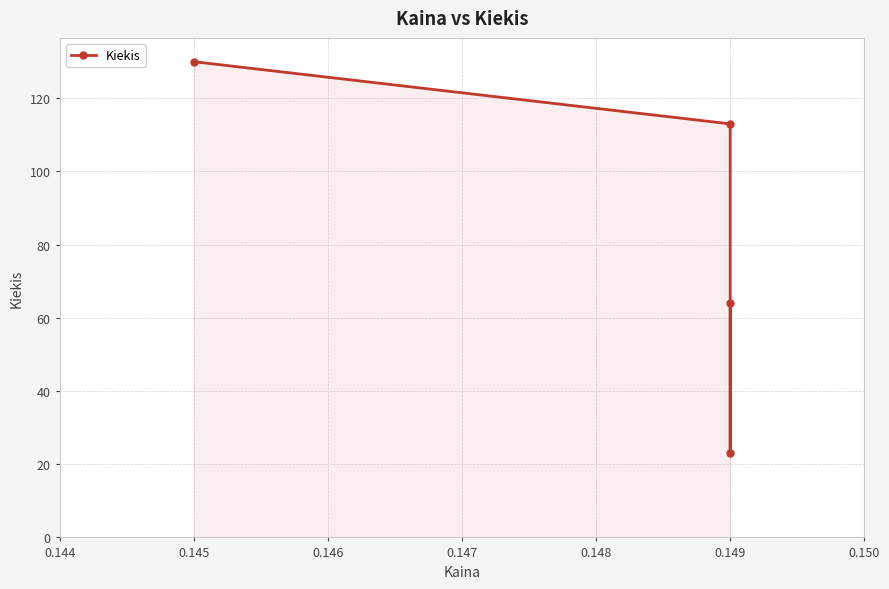

What is the value of the 3rd point from the left?

23